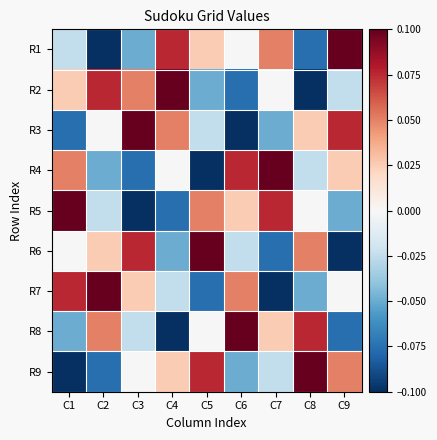

Reading left to right, list all the values displayed in this chart.

R1: C1=-0.0	C2=-0.1	C3=-0.1	C4=0.1	C5=0.0	C6=0.0	C7=0.1	C8=-0.1	C9=0.1
R2: C1=0.0	C2=0.1	C3=0.1	C4=0.1	C5=-0.1	C6=-0.1	C7=0.0	C8=-0.1	C9=-0.0
R3: C1=-0.1	C2=0.0	C3=0.1	C4=0.1	C5=-0.0	C6=-0.1	C7=-0.1	C8=0.0	C9=0.1
R4: C1=0.1	C2=-0.1	C3=-0.1	C4=0.0	C5=-0.1	C6=0.1	C7=0.1	C8=-0.0	C9=0.0
R5: C1=0.1	C2=-0.0	C3=-0.1	C4=-0.1	C5=0.1	C6=0.0	C7=0.1	C8=0.0	C9=-0.1
R6: C1=0.0	C2=0.0	C3=0.1	C4=-0.1	C5=0.1	C6=-0.0	C7=-0.1	C8=0.1	C9=-0.1
R7: C1=0.1	C2=0.1	C3=0.0	C4=-0.0	C5=-0.1	C6=0.1	C7=-0.1	C8=-0.1	C9=0.0
R8: C1=-0.1	C2=0.1	C3=-0.0	C4=-0.1	C5=0.0	C6=0.1	C7=0.0	C8=0.1	C9=-0.1
R9: C1=-0.1	C2=-0.1	C3=0.0	C4=0.0	C5=0.1	C6=-0.1	C7=-0.0	C8=0.1	C9=0.1